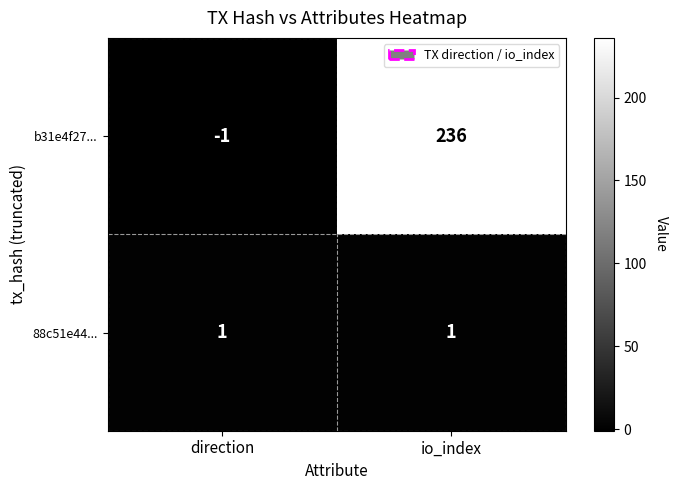

Which series has the largest range (max minus min)?

b31e4f27...